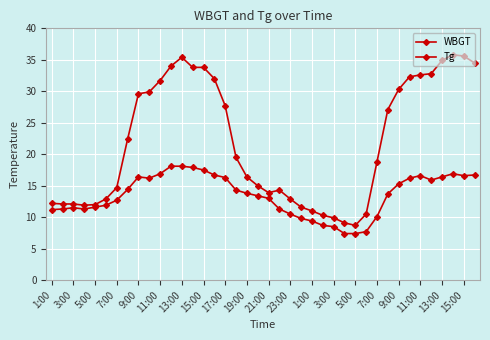

Does the chart have visible grid lines?

Yes